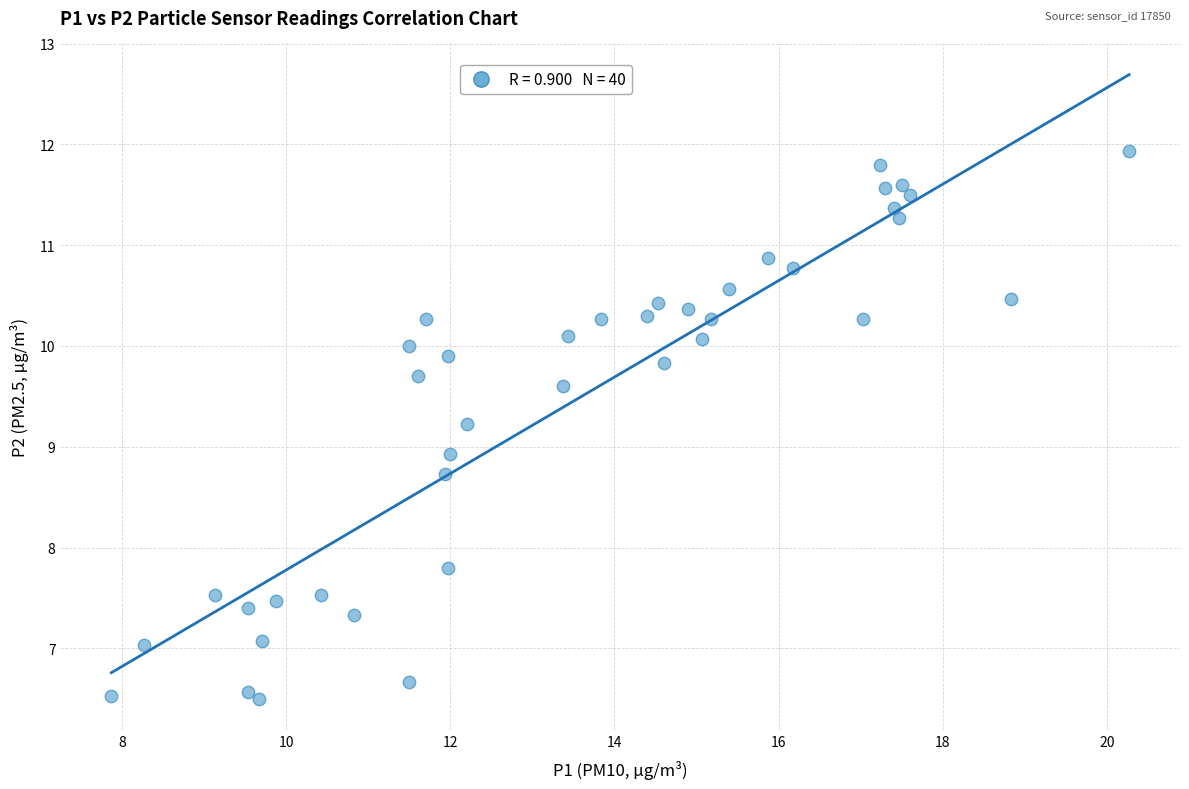

What is the range of Y values (max minus min)?

5.4